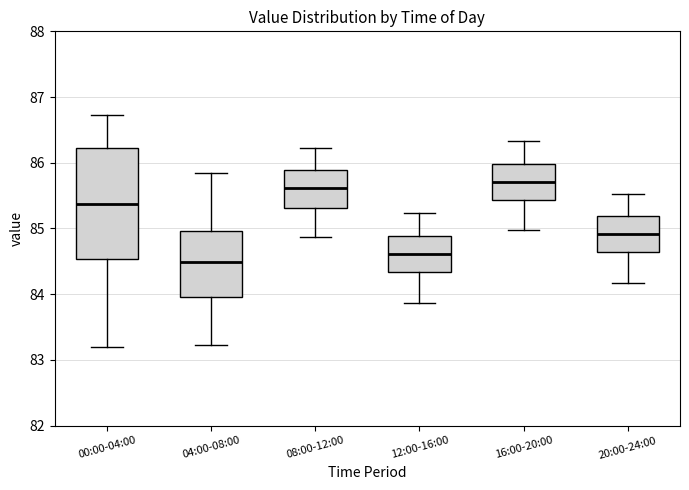

Comparing the boxes themselves (not the whiskers), which one is the tallest?

00:00-04:00